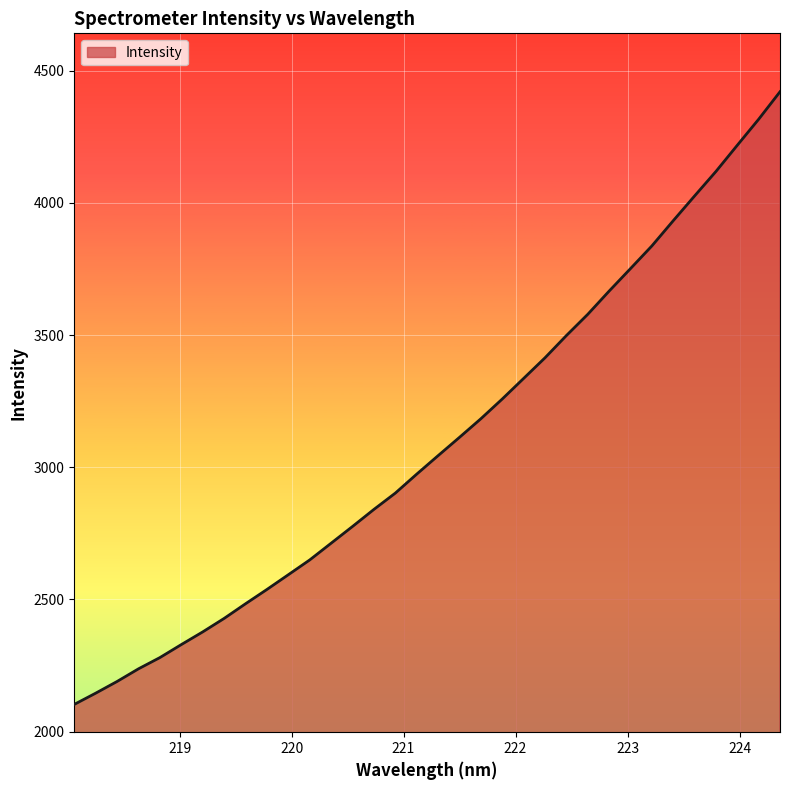

Count the number of values greater than 3043.

17